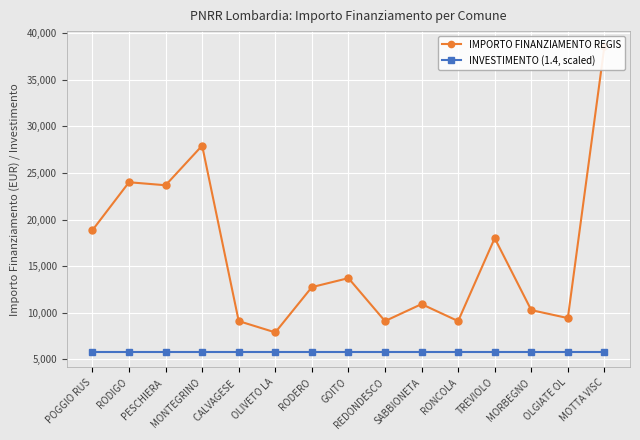

What is the greatest value displayed?

38565.0